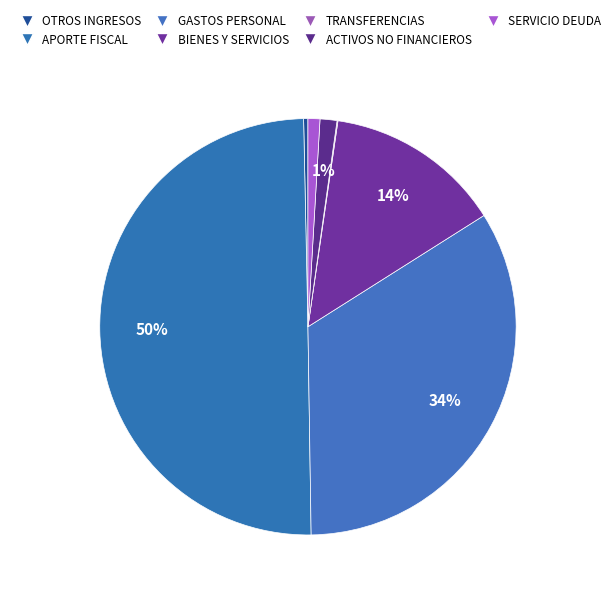

Rank the categories by value from lowest to highest.

TRANSFERENCIAS CORRIENTES, OTROS INGRESOS CORRIENTES, SERVICIO DE LA DEUDA, ADQUISICIÓN DE ACTIVOS NO FINANCIEROS, BIENES Y SERVICIOS DE CONSUMO, GASTOS EN PERSONAL, APORTE FISCAL